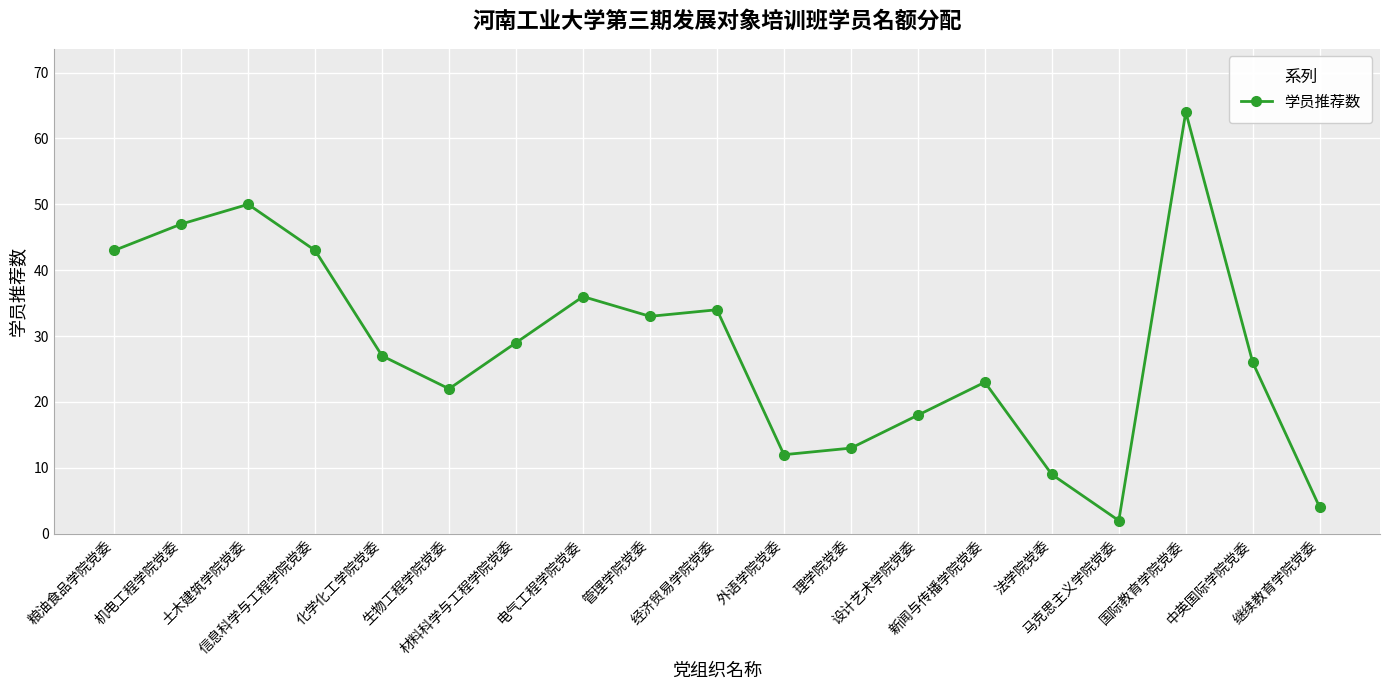

At which category does the data reach its first local peak?

土木建筑学院党委